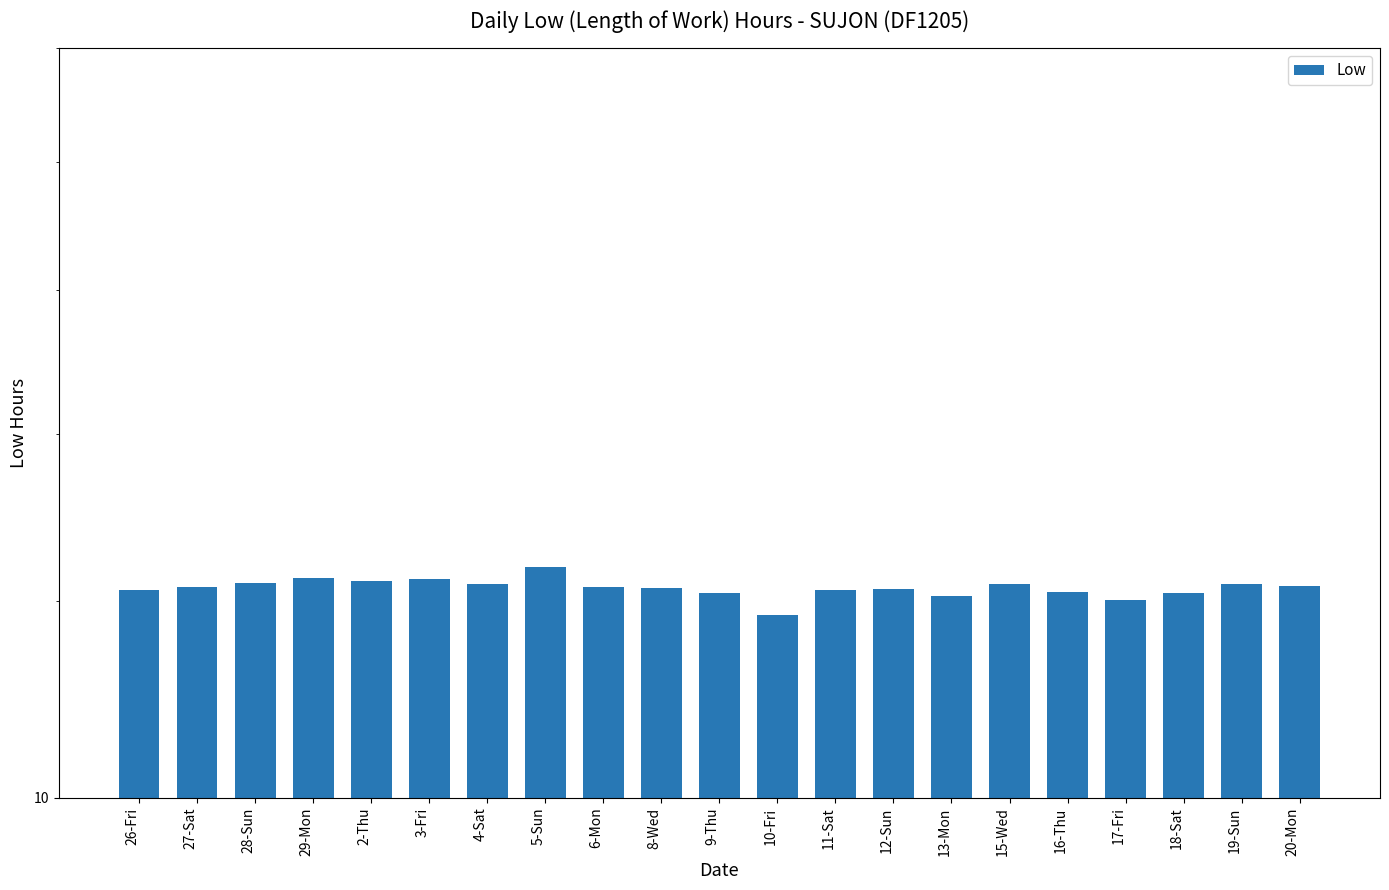

Reading left to right, what are all the values shown in this chart?

26-Fri=12.1	27-Sat=12.2	28-Sun=12.2	29-Mon=12.2	2-Thu=12.2	3-Fri=12.2	4-Sat=12.2	5-Sun=12.4	6-Mon=12.2	8-Wed=12.1	9-Thu=12.1	10-Fri=11.8	11-Sat=12.1	12-Sun=12.1	13-Mon=12.1	15-Wed=12.2	16-Thu=12.1	17-Fri=12.0	18-Sat=12.1	19-Sun=12.2	20-Mon=12.2